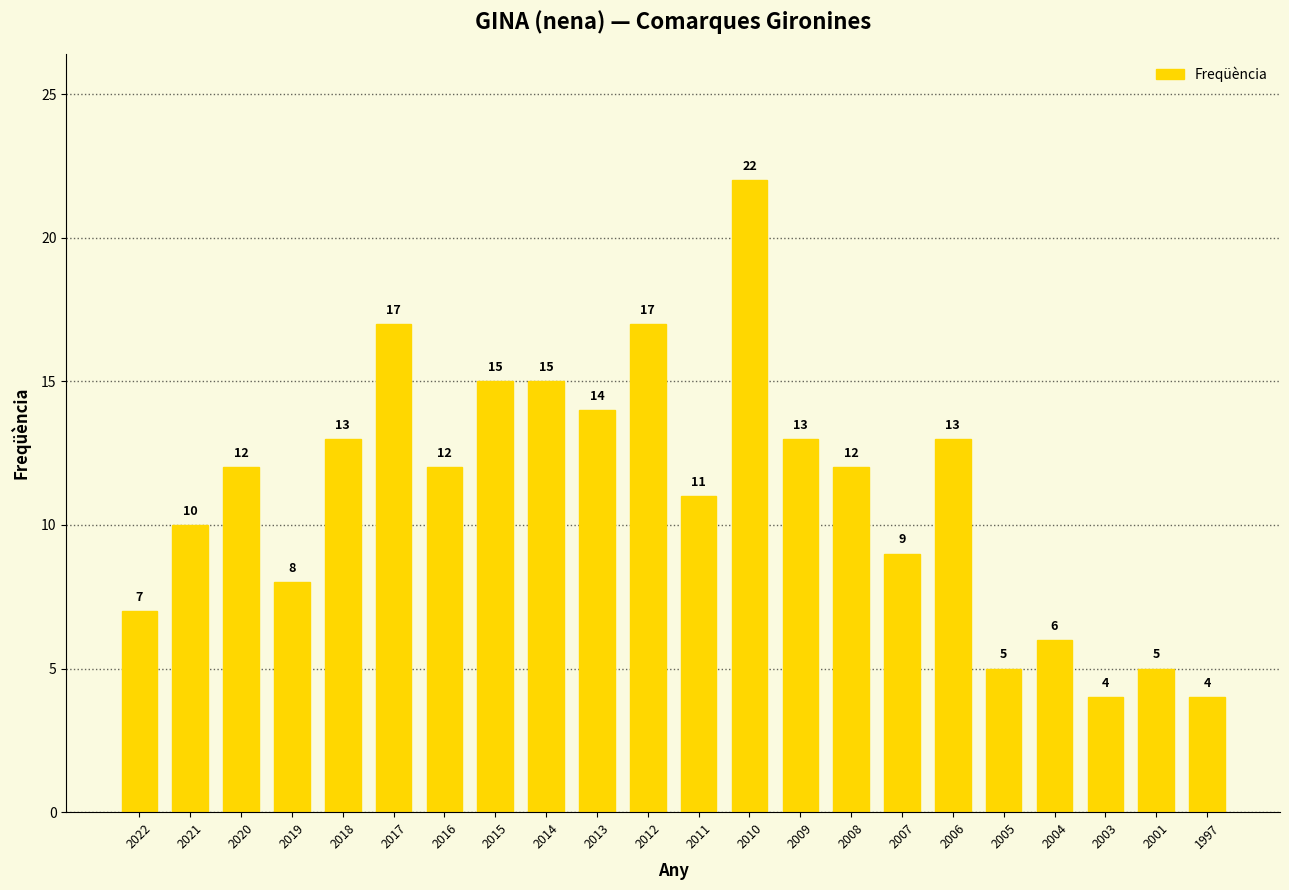

The chart shows a value of 4 at 2003. True or false?

True